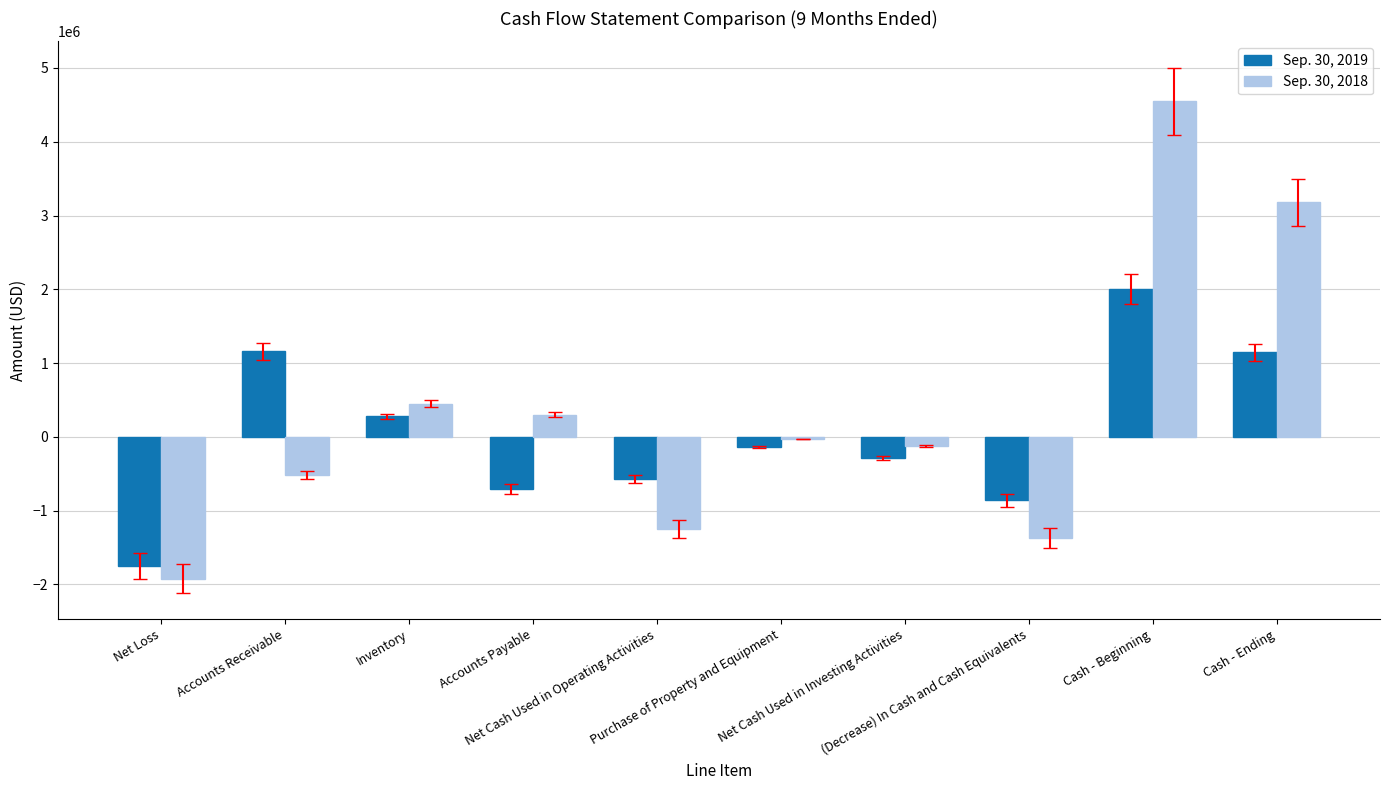

What is the sum of the Sep. 30, 2018 values at Net Loss and Net Cash Used in Investing Activities?

-2049185